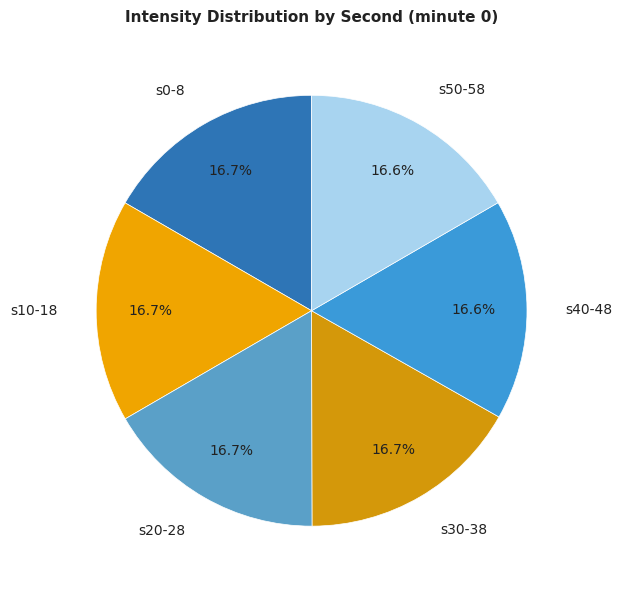

Approximately how many times larger is the value at s0-8 compared to s10-18?

1.0